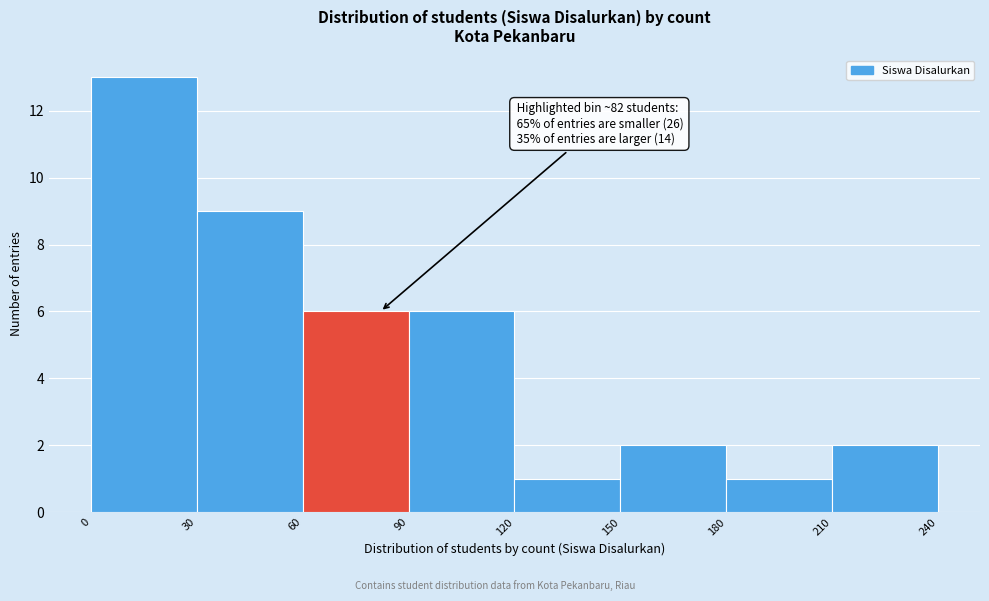

Over which range of the x-axis is the bar tallest?

0 to 30